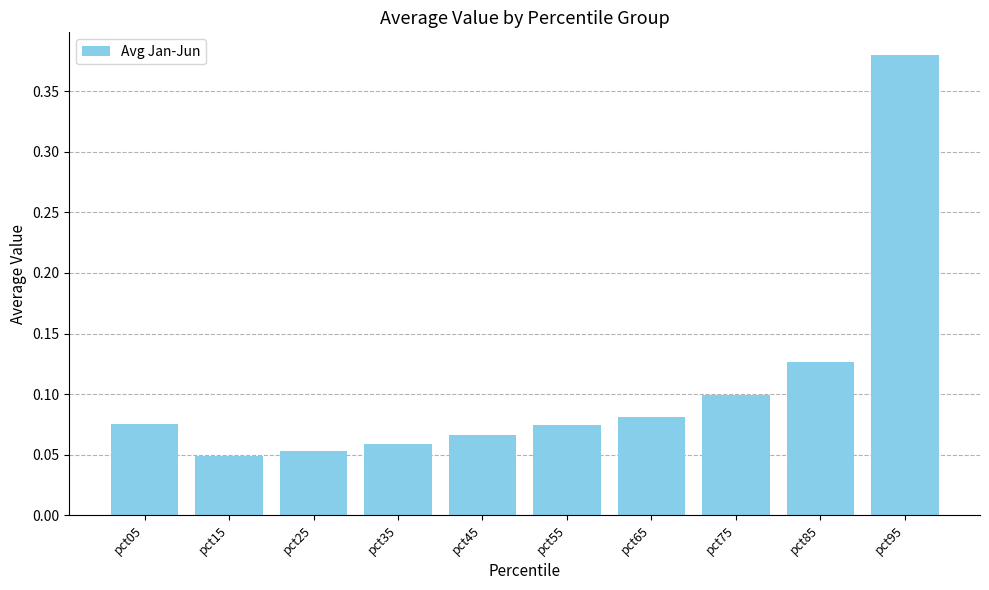

What is the difference between the maximum and minimum values?

0.3